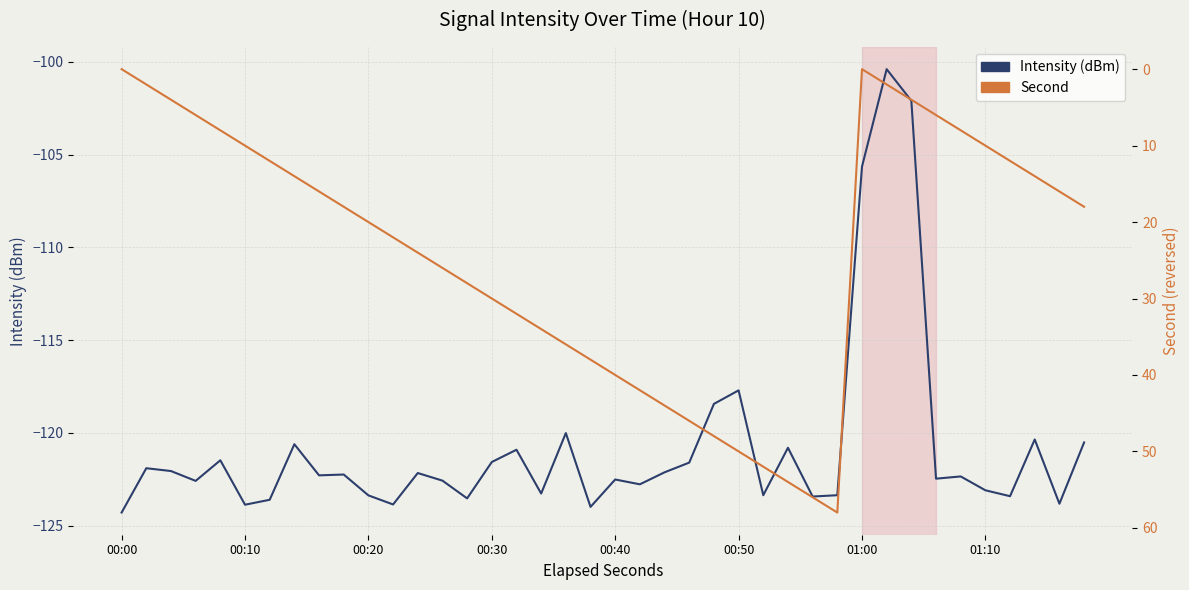

Which series has the largest total across all categories?

Second